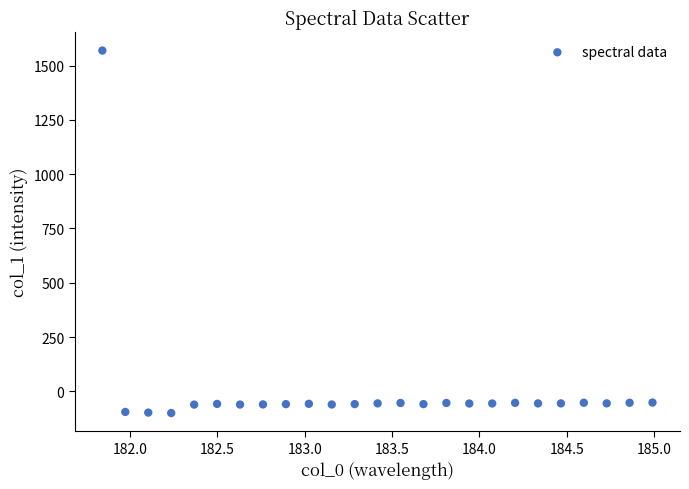

What is the range of X values (max minus min)?

3.1